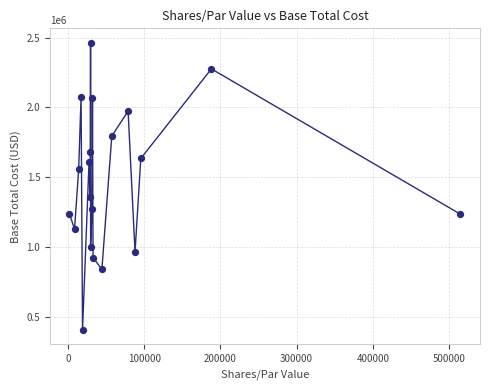

What is the range of X values (max minus min)?

513032.0